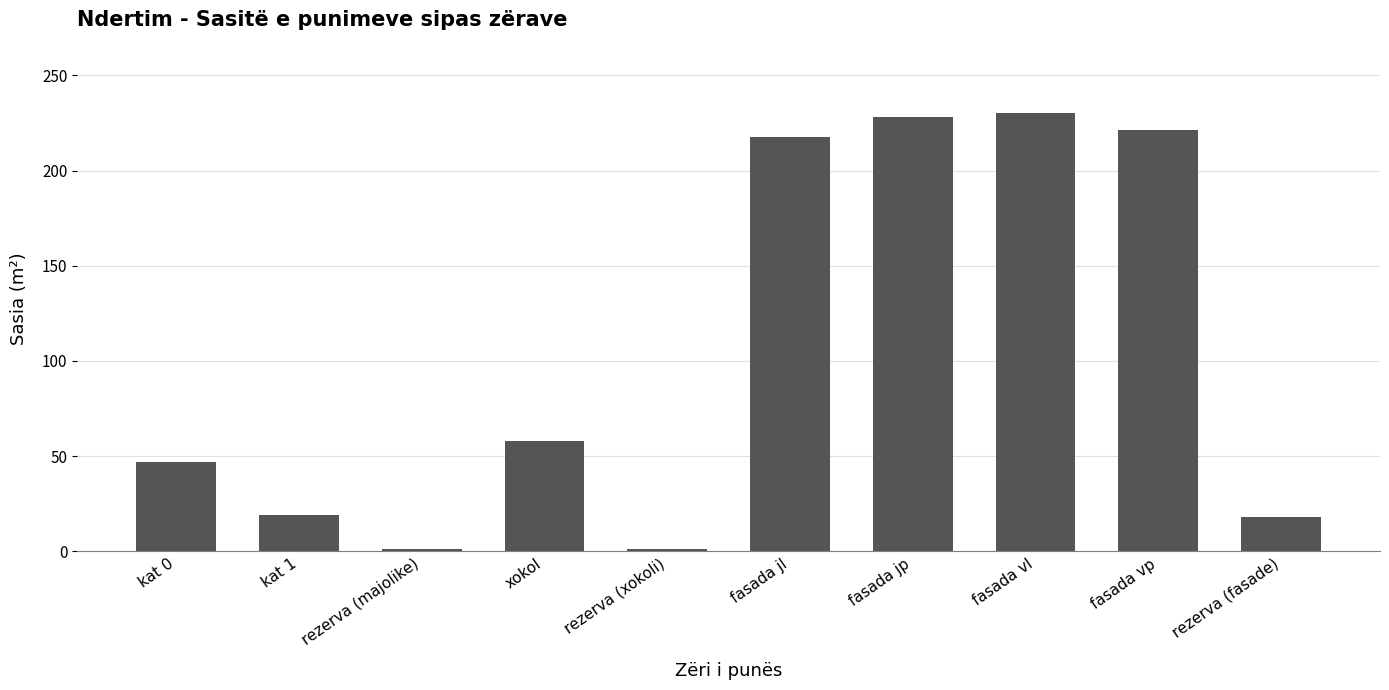

Where is the data nearest to the value 115?

xokol